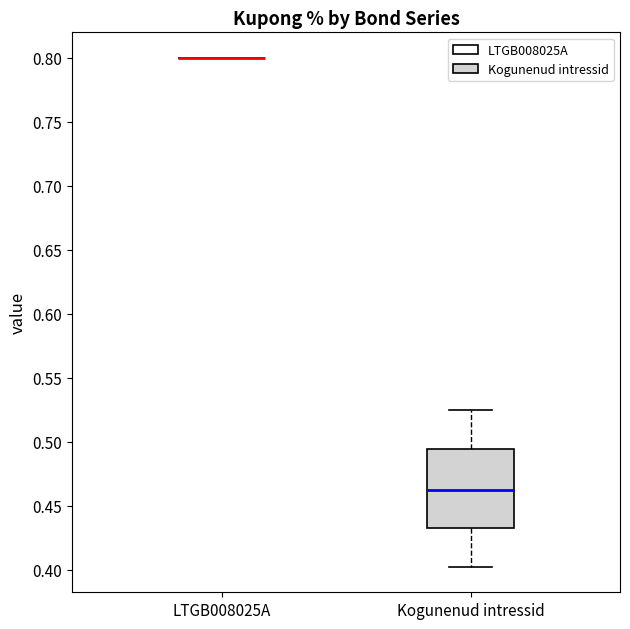

Reading left to right, transcribe this box plot: for each box, give where its median line is, the range the box spans, and where its two whiskers end, as read against the y-axis. The values are not printed on the chart, so give them approximately, as read against the axis.

LTGB008025A: box collapsed to a line at 0.800, whiskers 0.800 to 0.800
Kogunenud intressid: median 0.460, box 0.430 to 0.495, whiskers 0.400 to 0.525